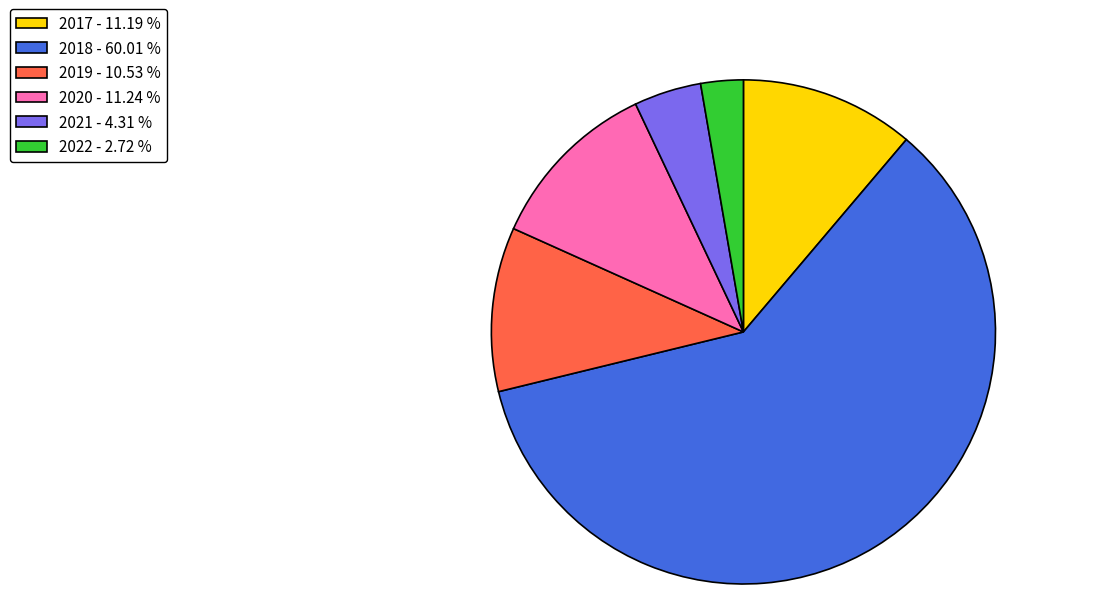

Do 2017 - 11.19 % and 2022 - 2.72 % together represent more than half of the pie?

No